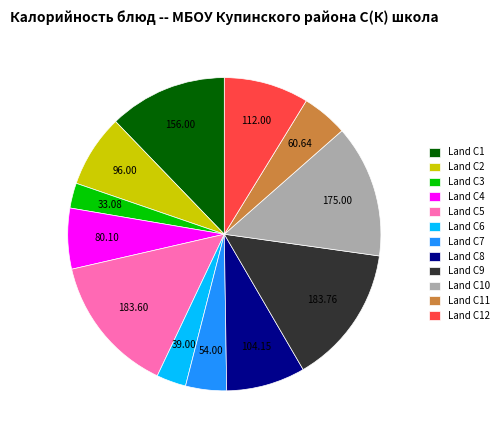

Between Land C10 and Land C6, which is larger?

Land C10